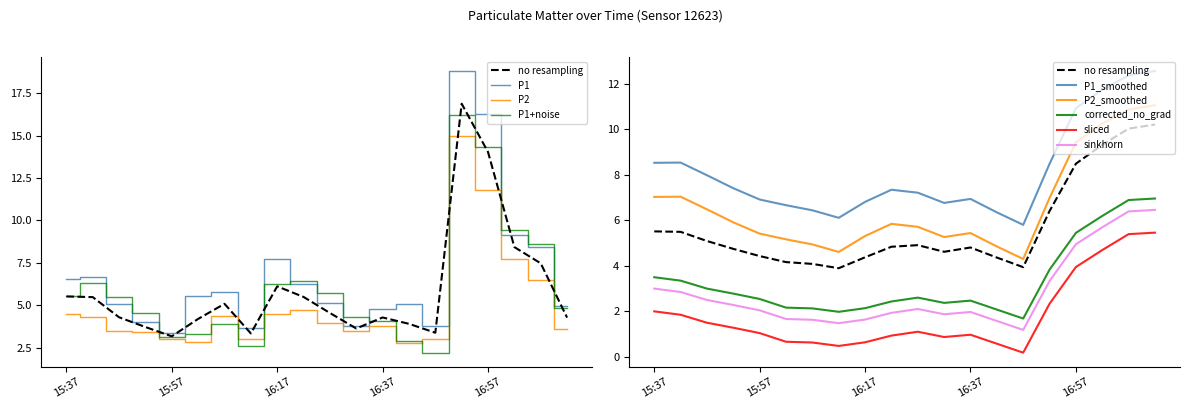

Reading left to right, extract all data points from this chart.

P1: 6.5	6.7	5.1	4.0	3.3	5.5	5.8	3.7	7.8	6.2	5.1	3.8	4.8	5.0	3.8	18.8	16.2	9.1	8.4	5.0
P2: 4.5	4.3	3.5	3.4	3.0	2.9	4.4	3.0	4.5	4.7	4.0	3.5	3.8	2.8	3.0	14.9	11.8	7.7	6.5	3.6